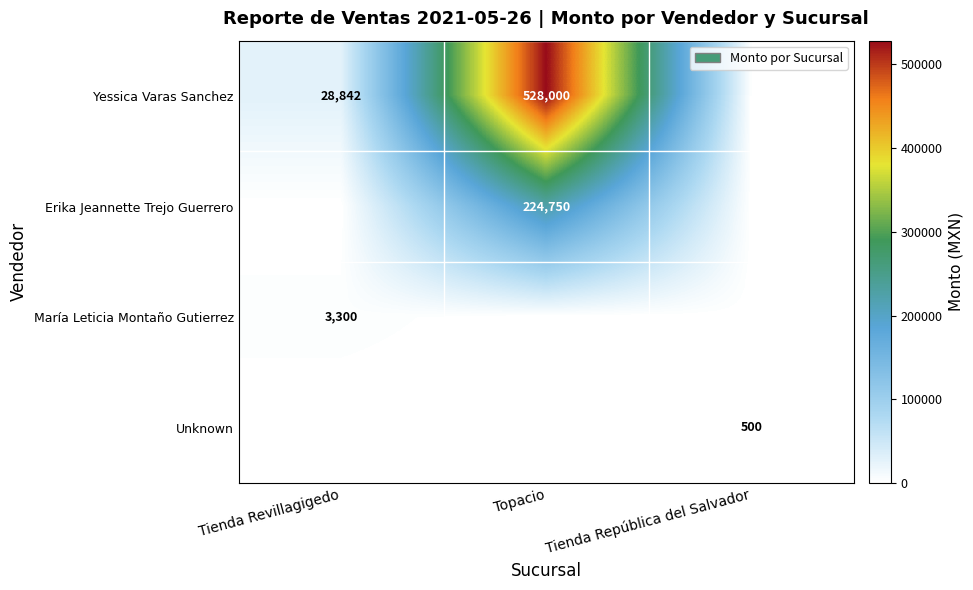

True or false: Yessica Varas Sanchez has a value of 528000 at Topacio.

True